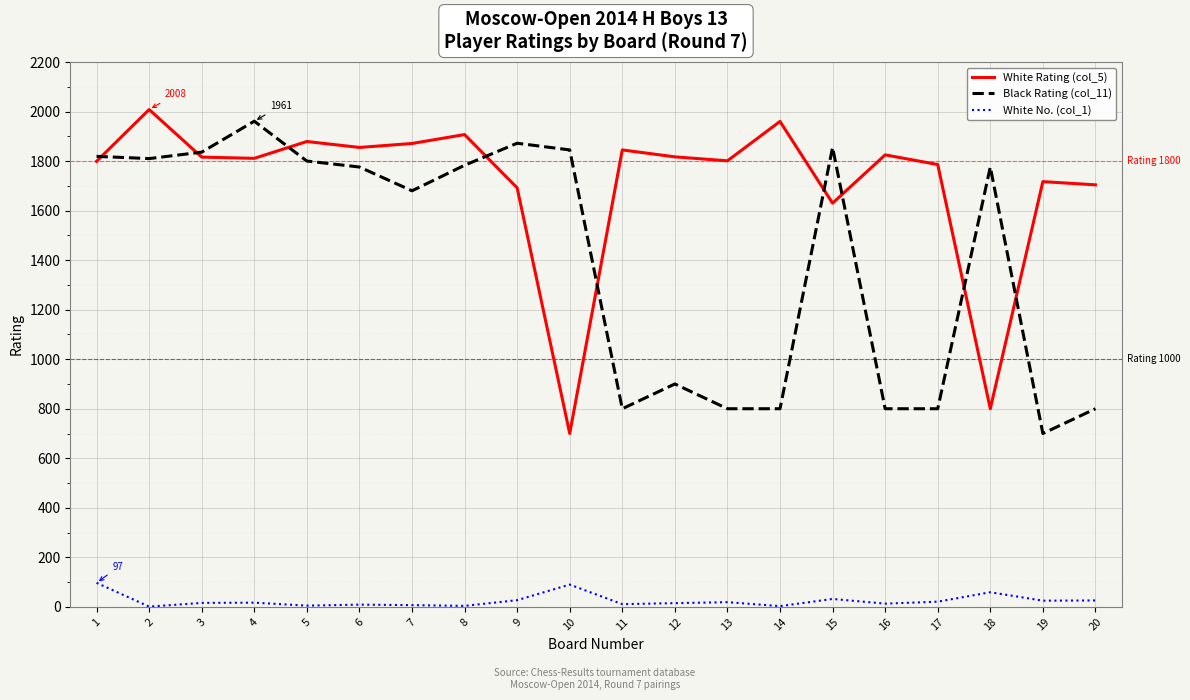

What is the greatest value displayed?

2008